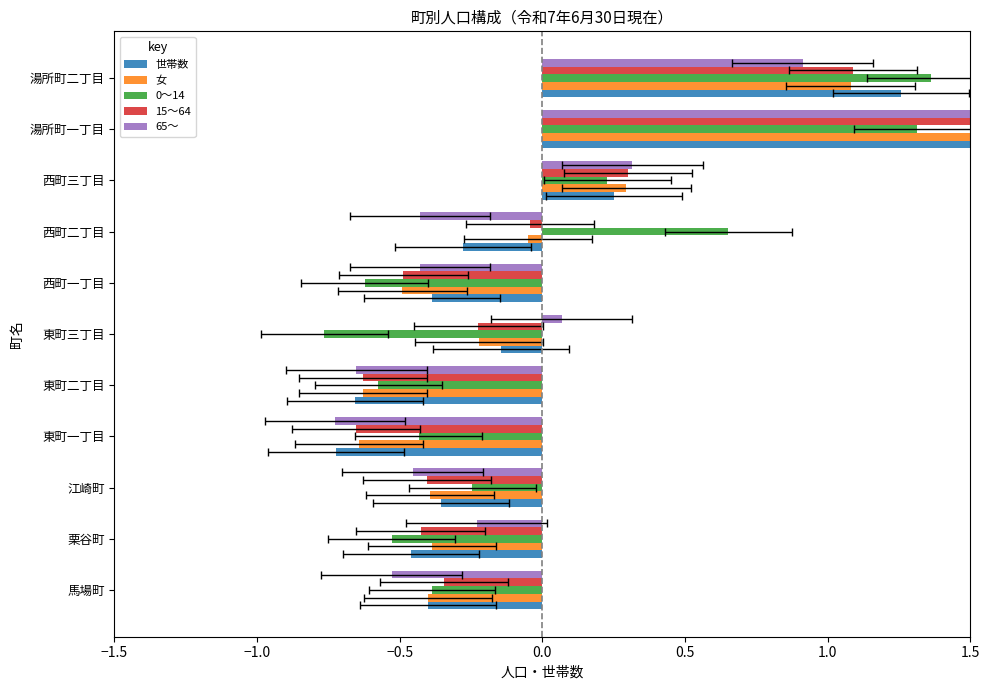

What is the total value across all series at 東町三丁目?

-1.3